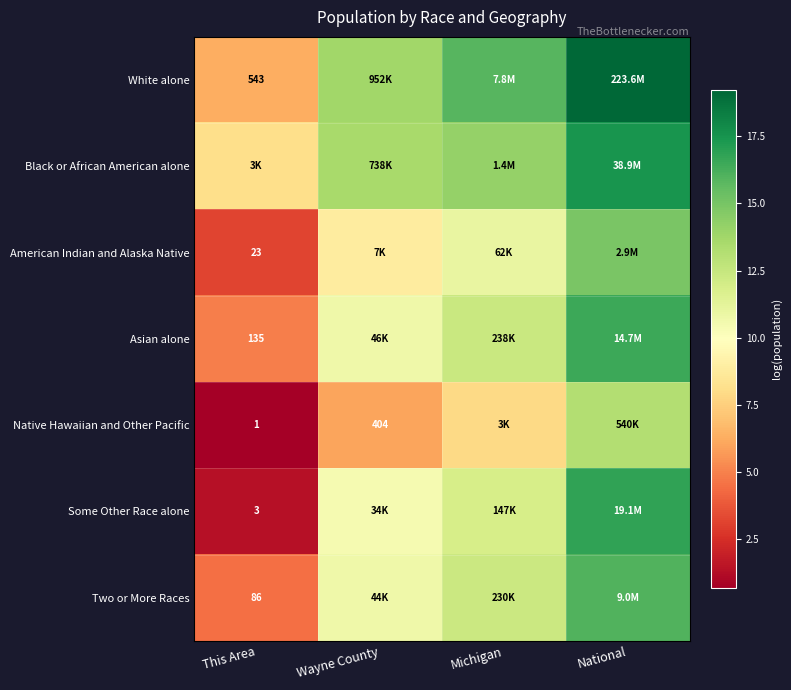

How many series are shown in this chart?

7